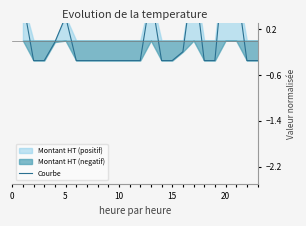

What is the minimum value shown in the chart?

-0.3